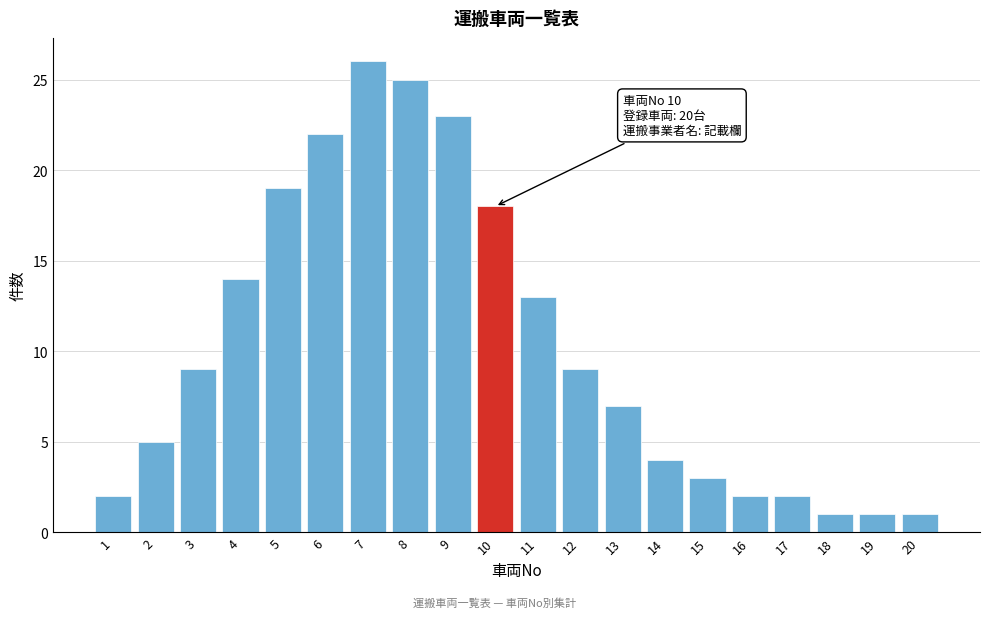

Reading left to right, transcribe all the data shown in this chart.

1=2	2=5	3=9	4=14	5=19	6=22	7=26	8=25	9=23	10=18	11=13	12=9	13=7	14=4	15=3	16=2	17=2	18=1	19=1	20=1